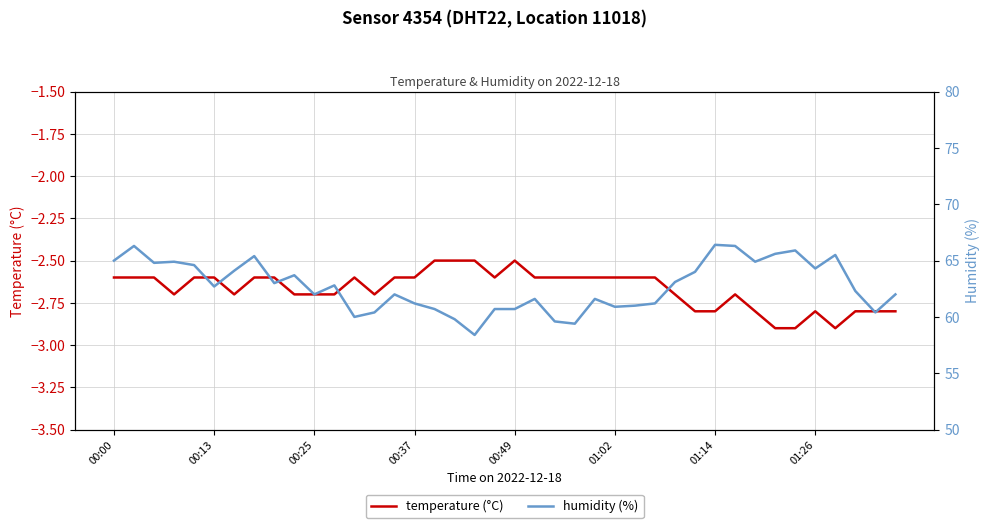

Read the temperature (°C) value at 01:26.

-2.8